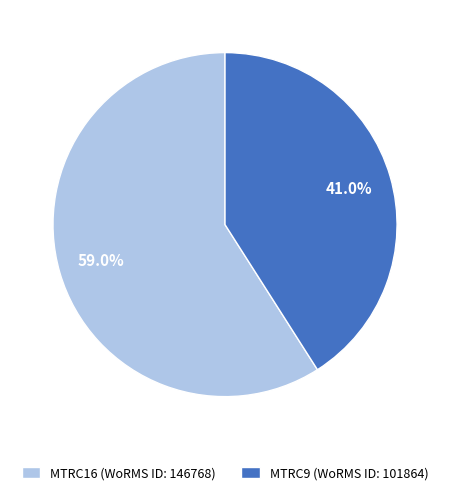

To the nearest percent, what is the average slice percentage?

50%